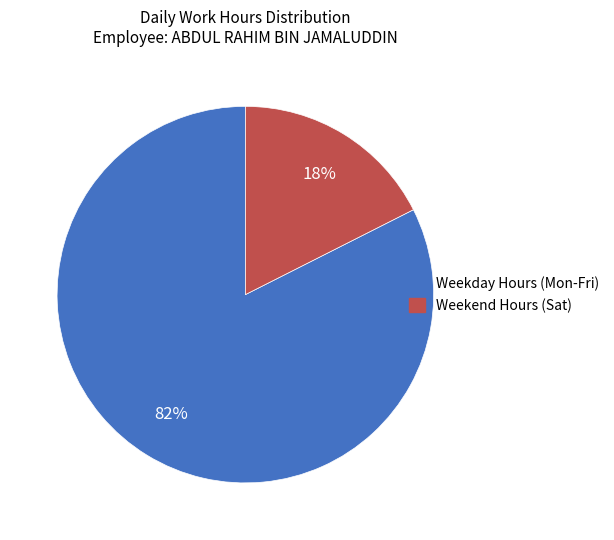

How many slices are in this pie chart?

2